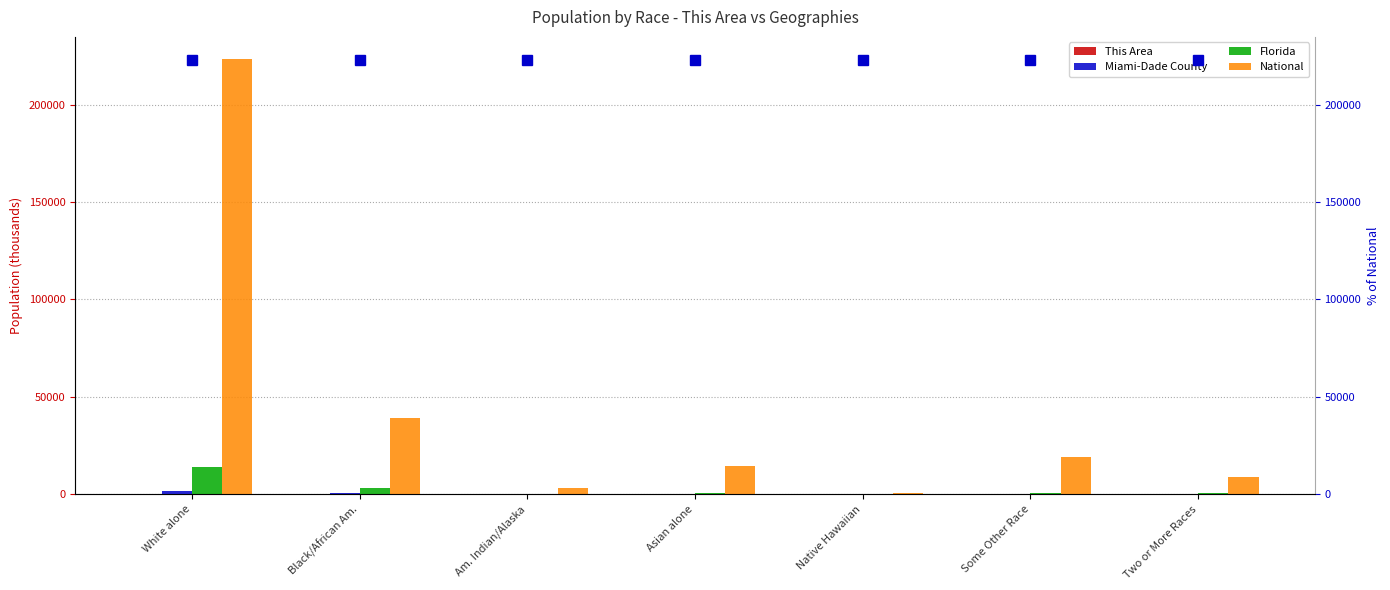

What is the maximum value shown in the chart?

223553.3